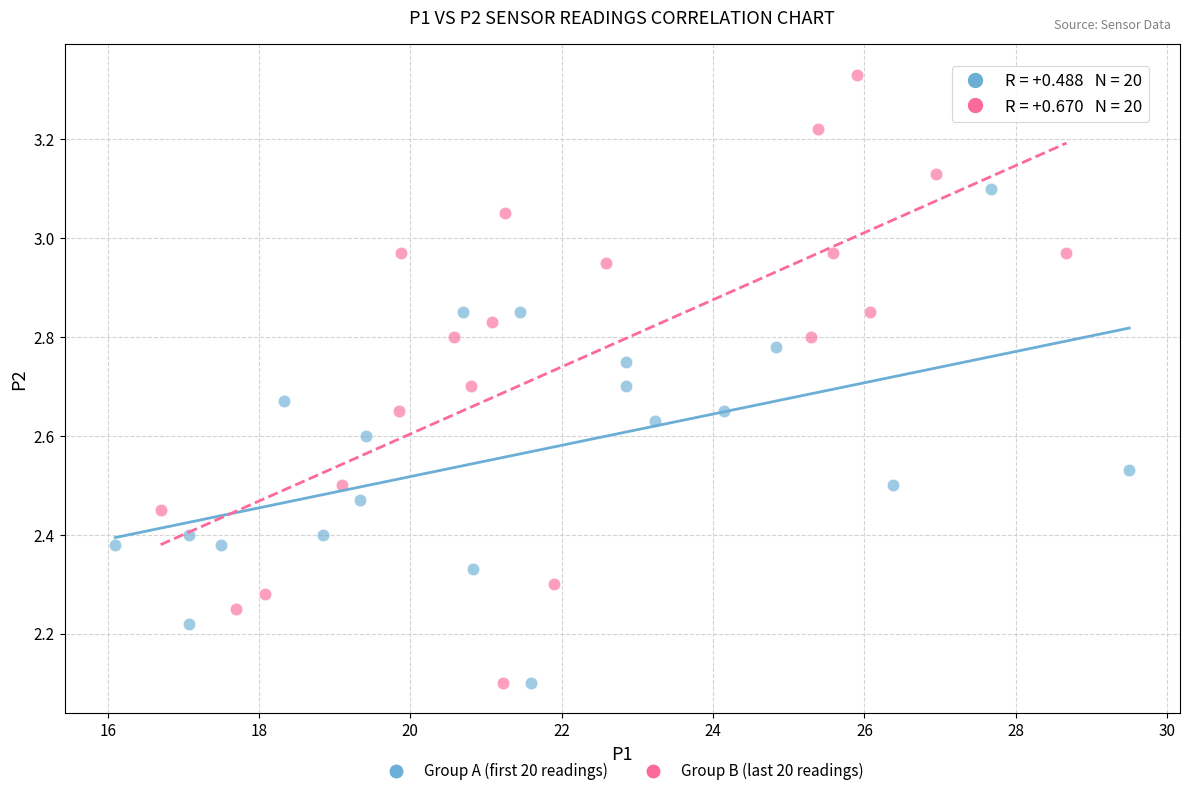

Which series has the widest spread of Y values?

Group B (last 20 readings)